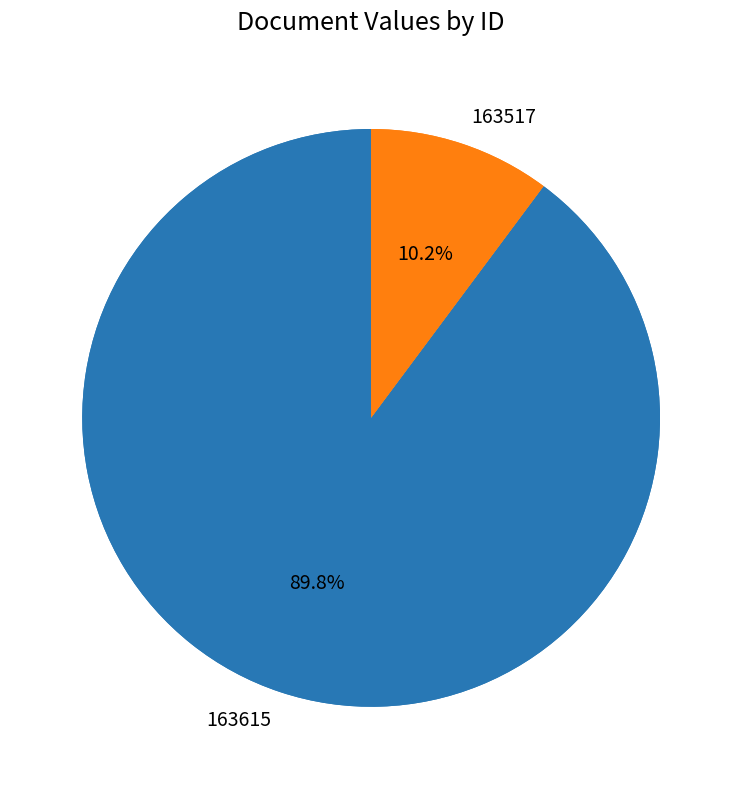

Which slice is the smallest?

163517